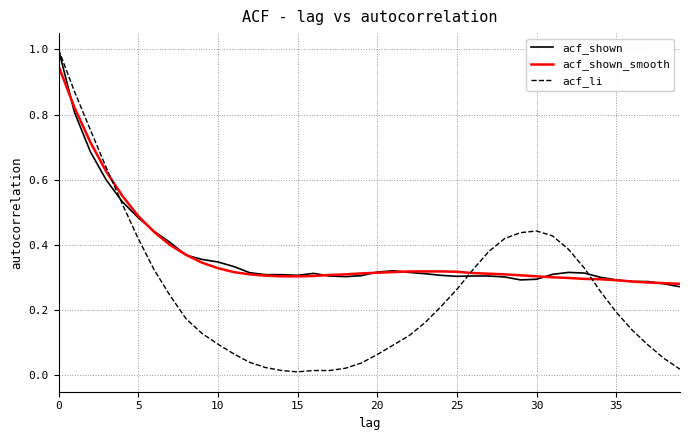

Which series has the largest range (max minus min)?

acf_li